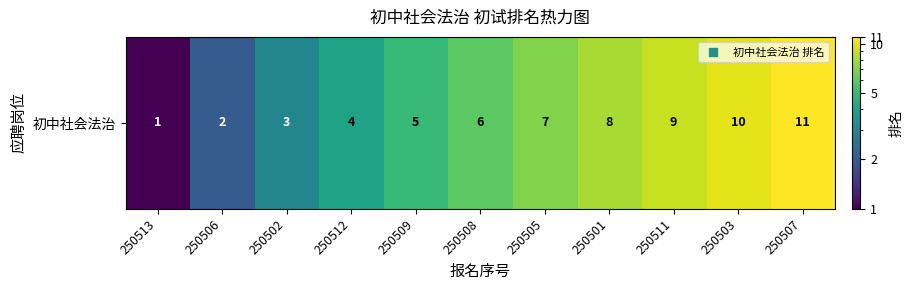

Which has a higher value, 250507 or 250508?

250507